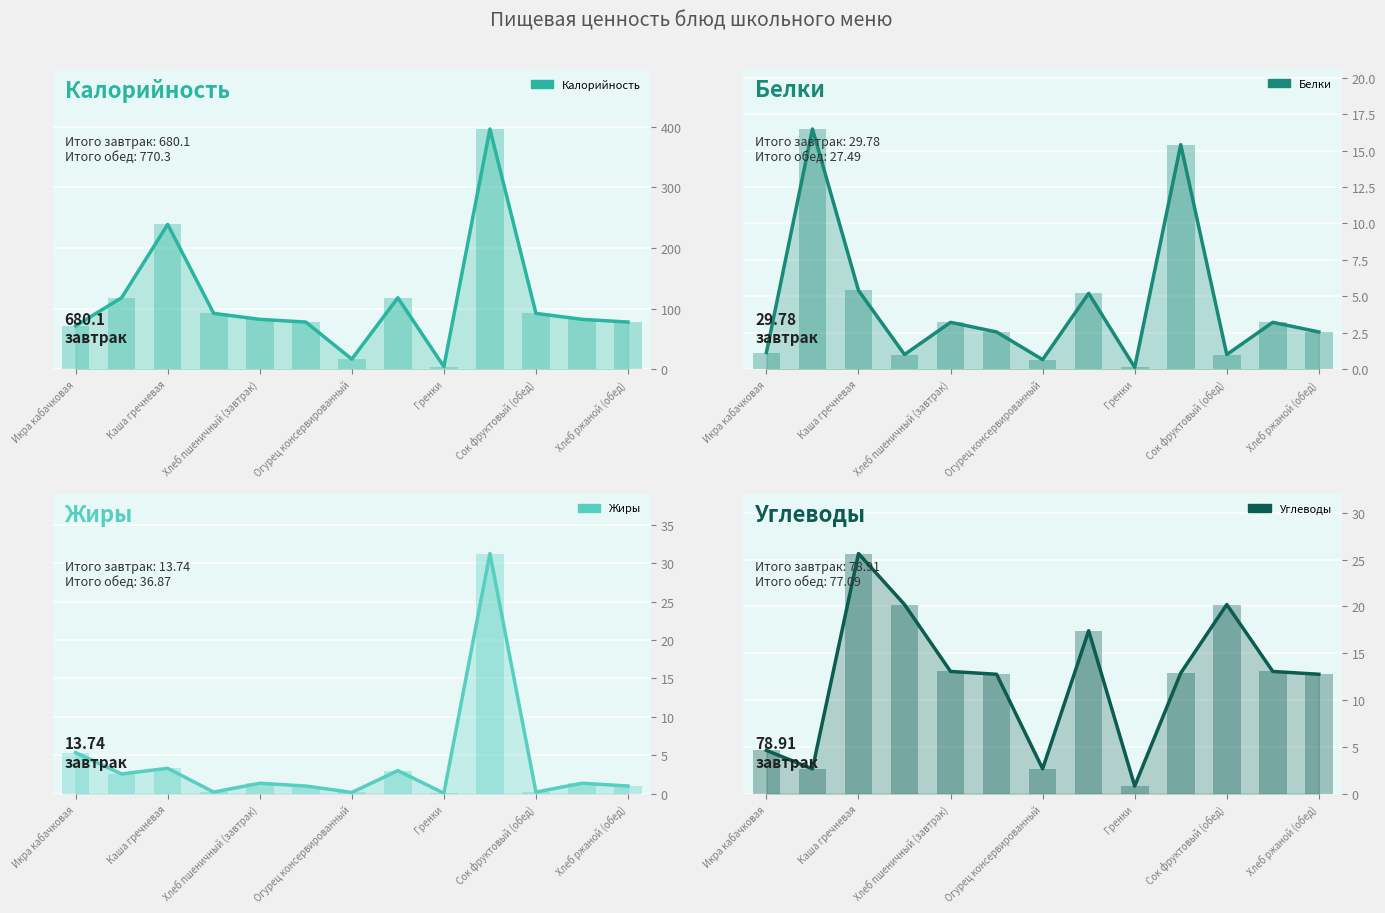

What are all the series names shown in the legend?

Калорийность, Белки, Жиры, Углеводы